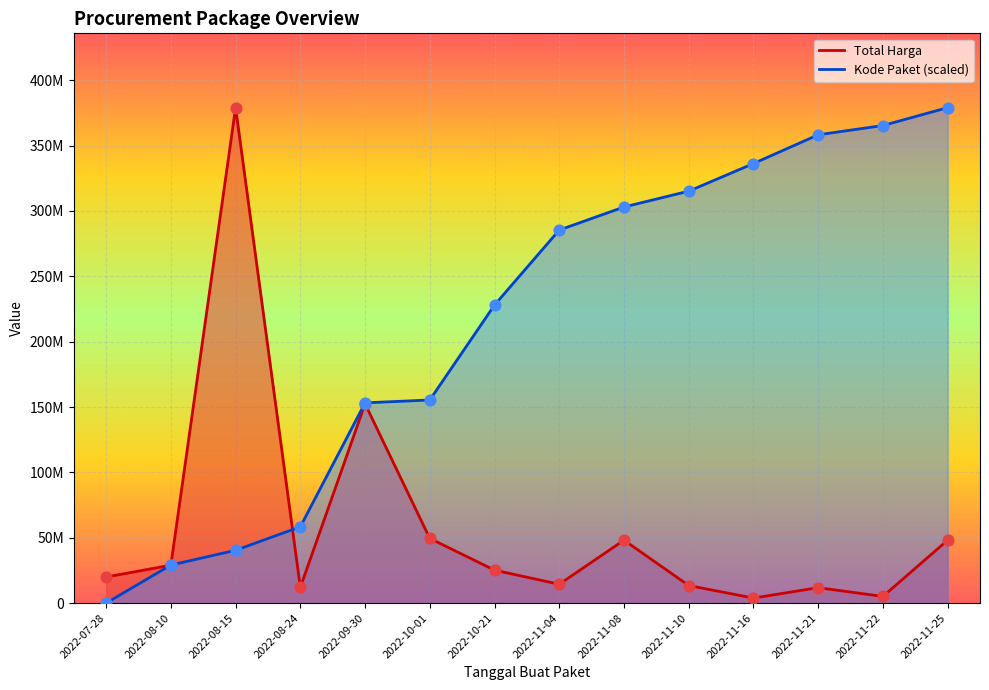

Is the value of Total Harga at 2022-10-21 greater than the value of Kode Paket at 2022-11-21?

No